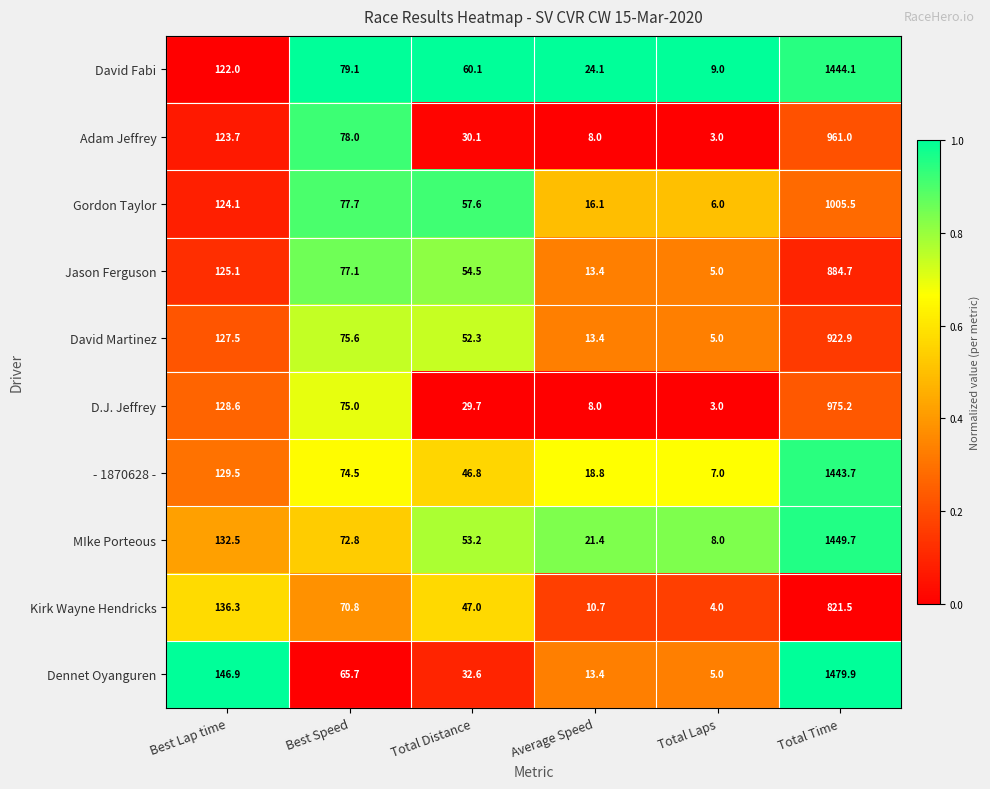

Between Best Speed and Total Laps, which series saw the biggest shift?

Adam Jeffrey